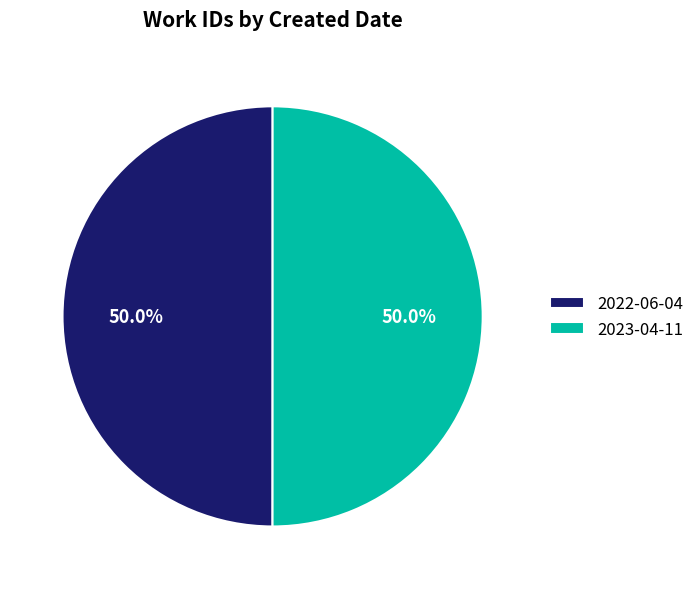

What is the total percentage of 2022-06-04 and 2023-04-11?

100.0%